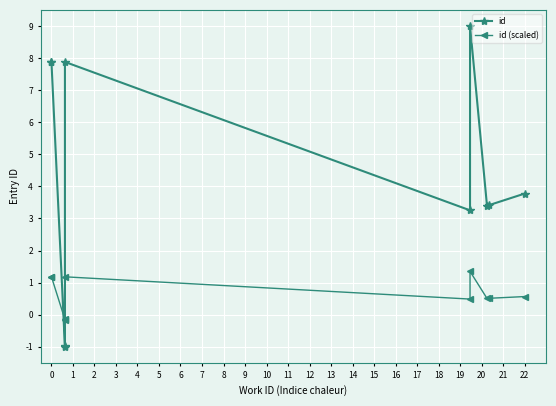

True or false: id (scaled) has a value of 1.2 at 0.

True